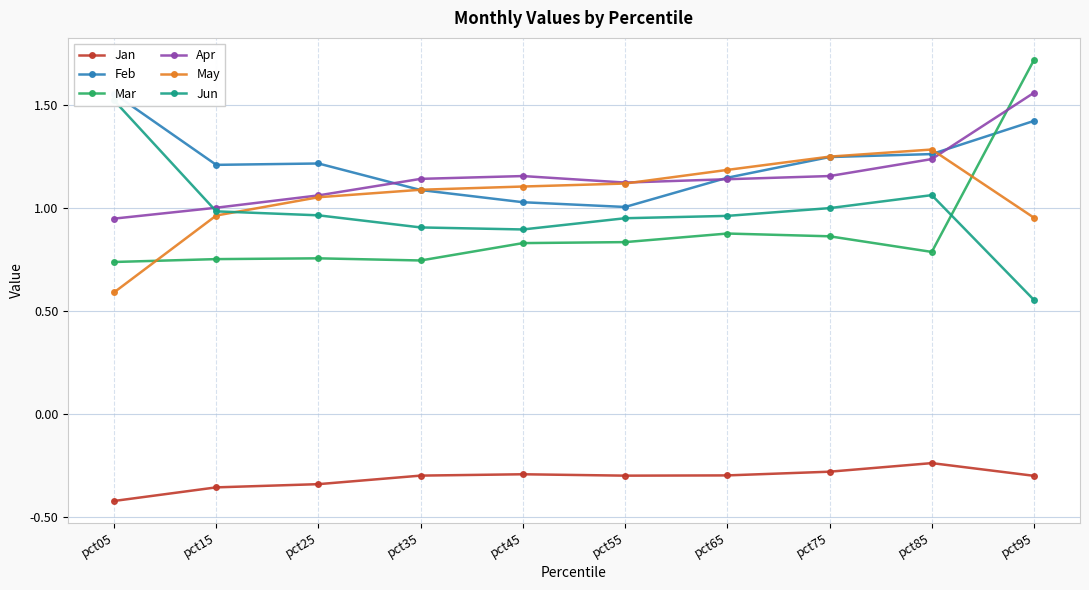

Which series has the largest range (max minus min)?

Mar